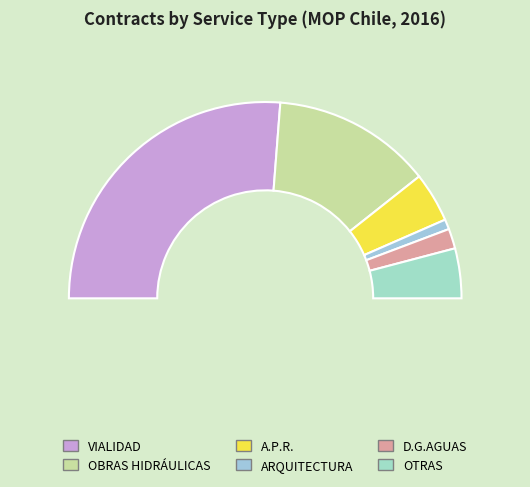

How many slices are in this pie chart?

6